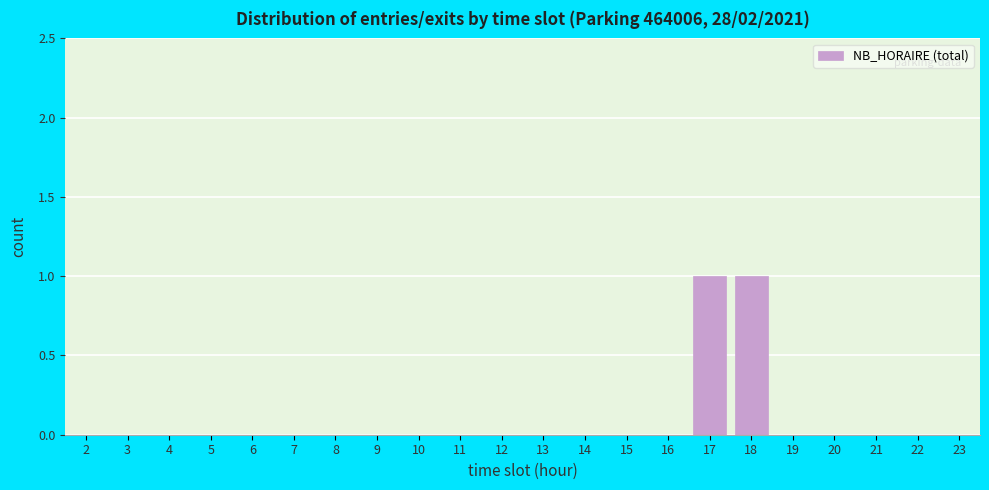

Reading left to right, what are all the values shown in this chart?

2=0	3=0	4=0	5=0	6=0	7=0	8=0	9=0	10=0	11=0	12=0	13=0	14=0	15=0	16=0	17=1	18=1	19=0	20=0	21=0	22=0	23=0